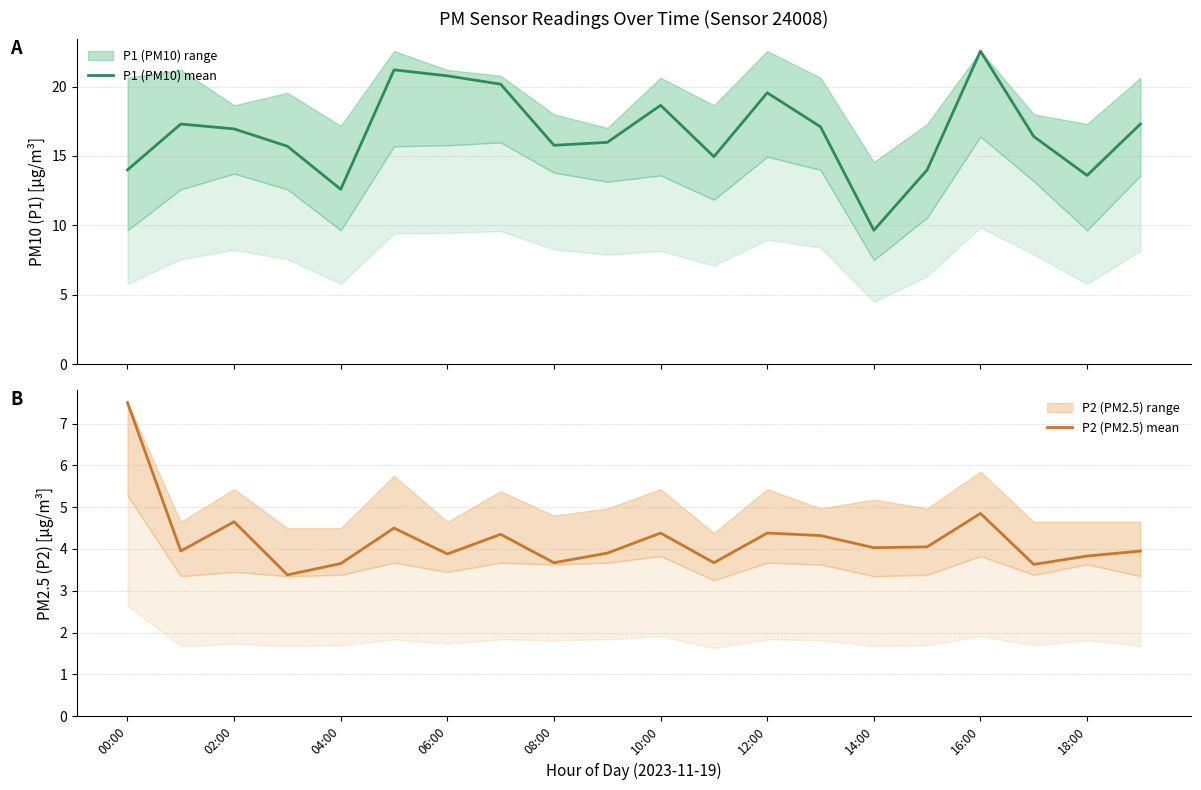

What is the highest value of the P2 (PM2.5) mean series?

7.5